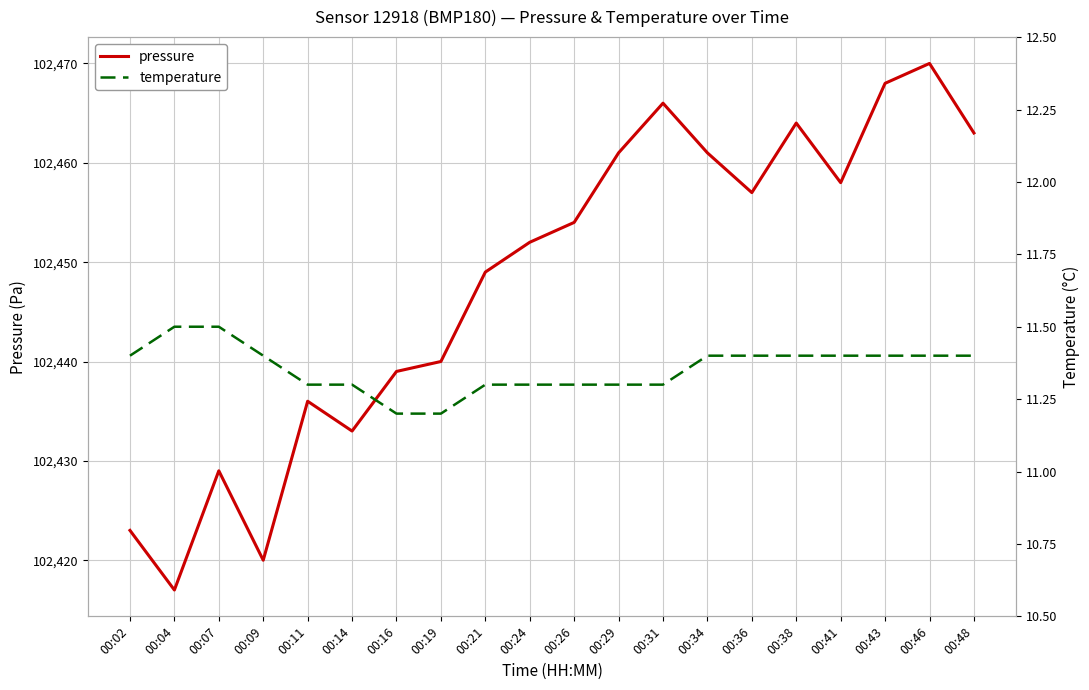

What is the value of the pressure point at the 6th from the left?

102433.0